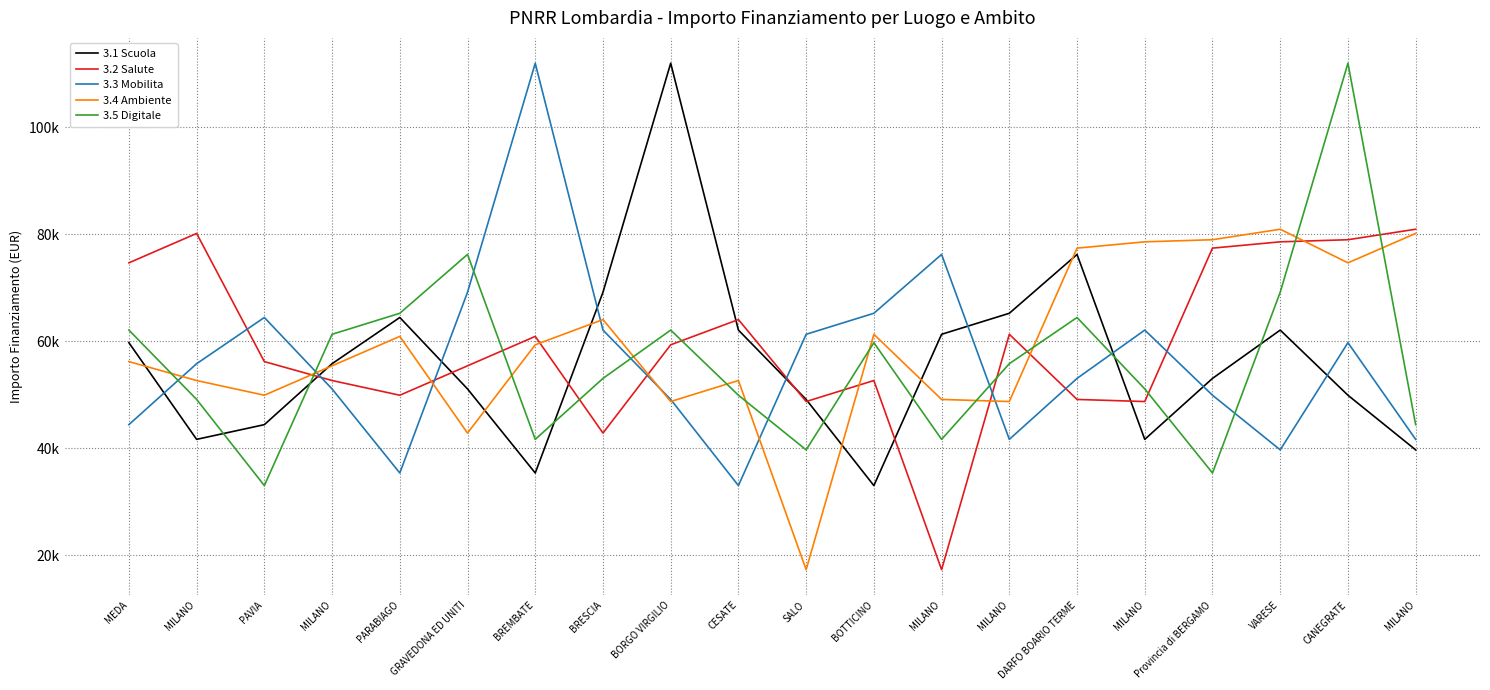

Does the chart display data point markers on the line(s)?

No